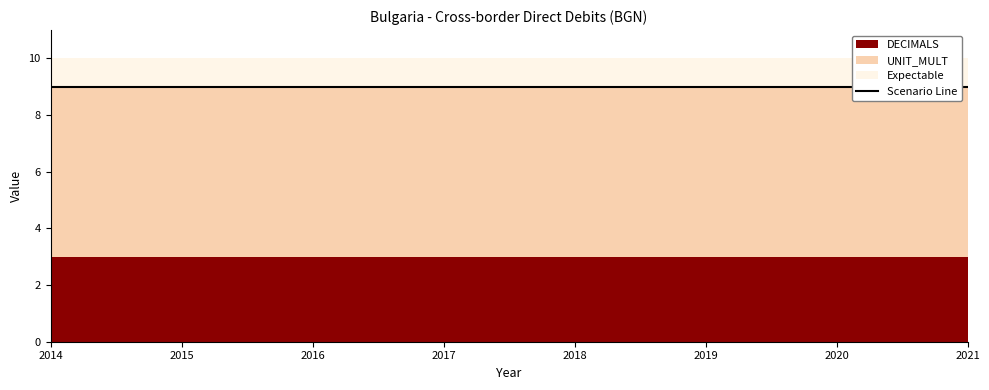

Where is TIME_PERIOD nearest to the value 2017?

2017